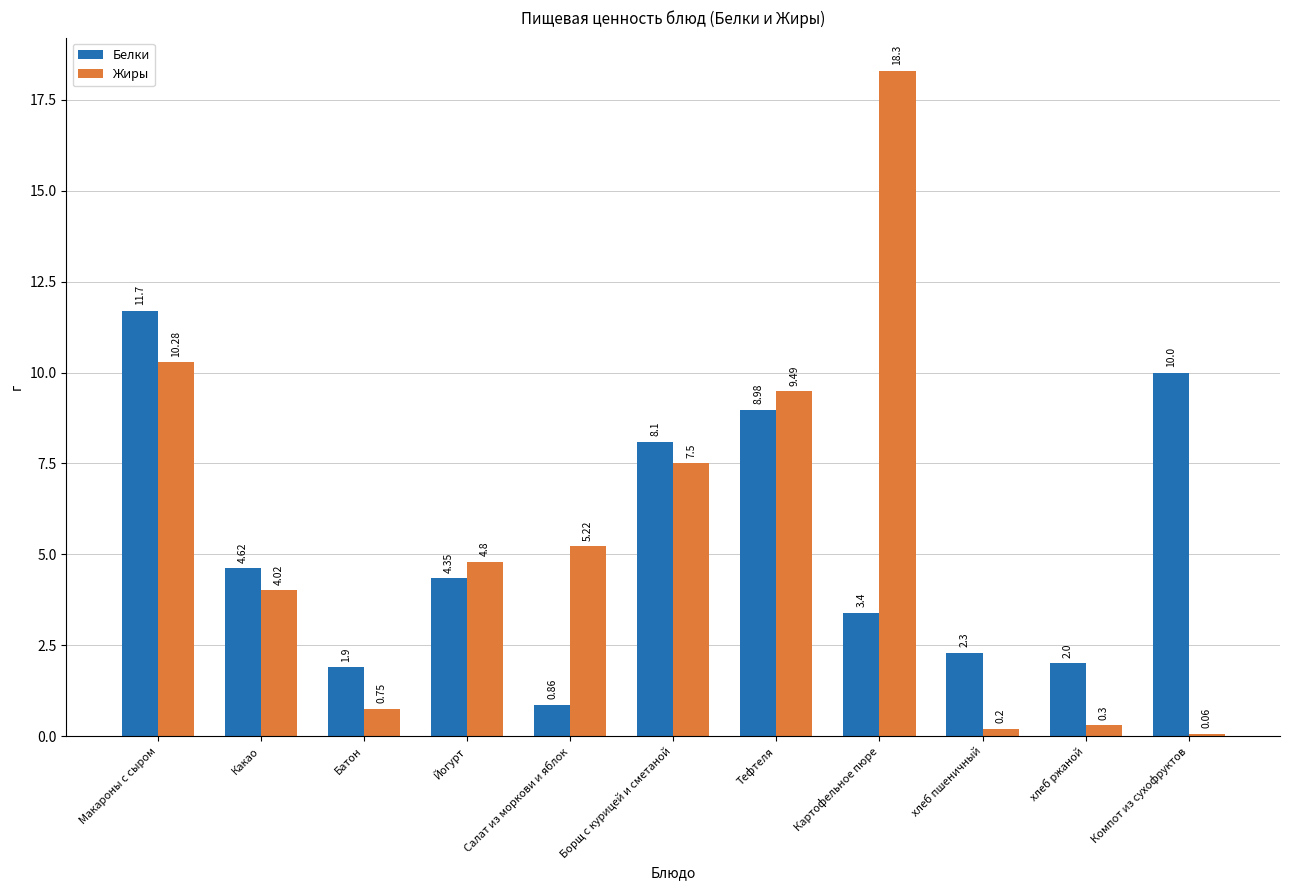

What is the spread (max minus min) of values at Картофельное пюре?

14.9